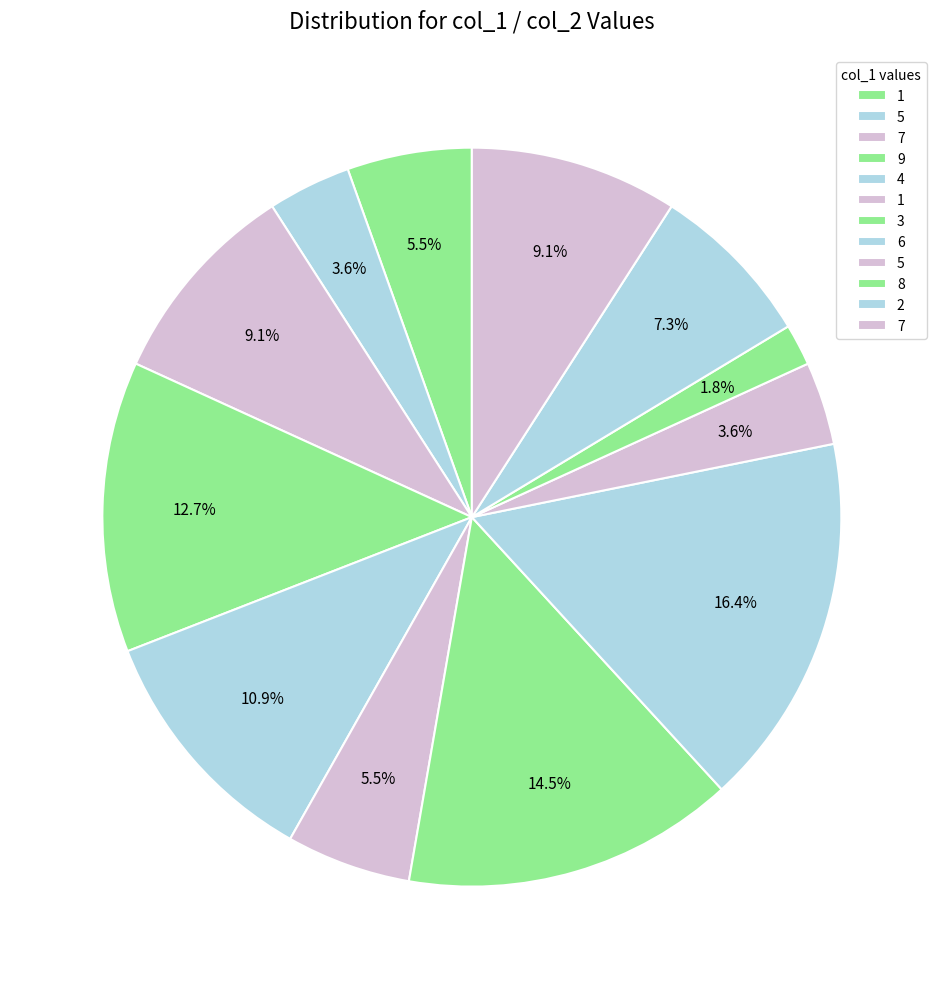

How many segments does this pie chart have?

12